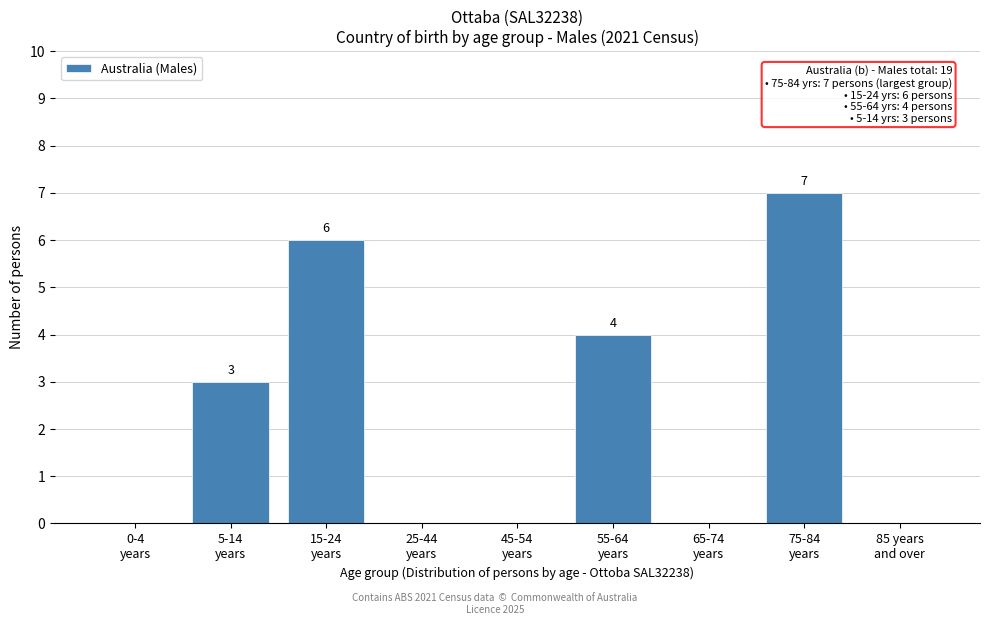

What is the sum of all values?

20